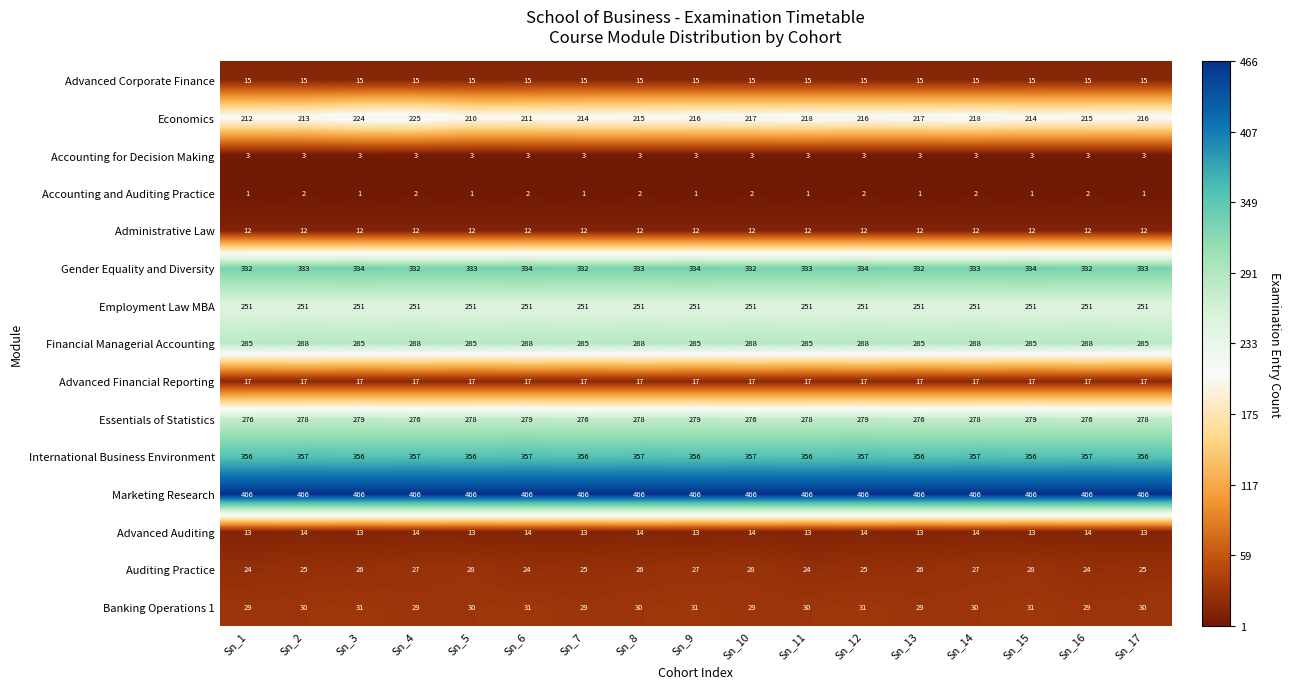

At which label does Economics reach its minimum?

Sn_5